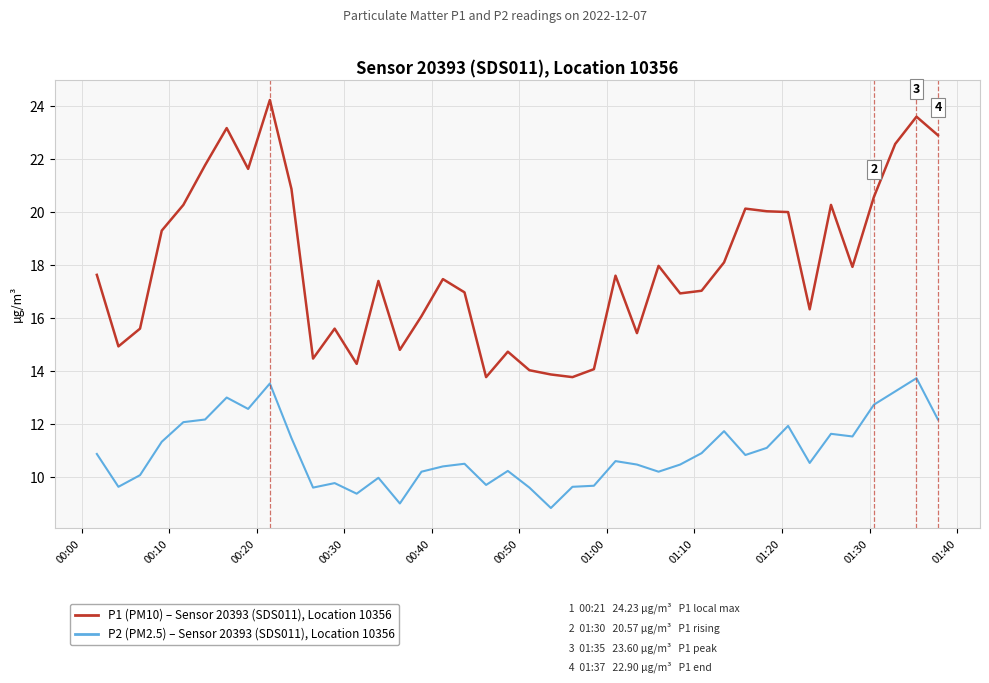

What is the smallest value displayed?

8.8